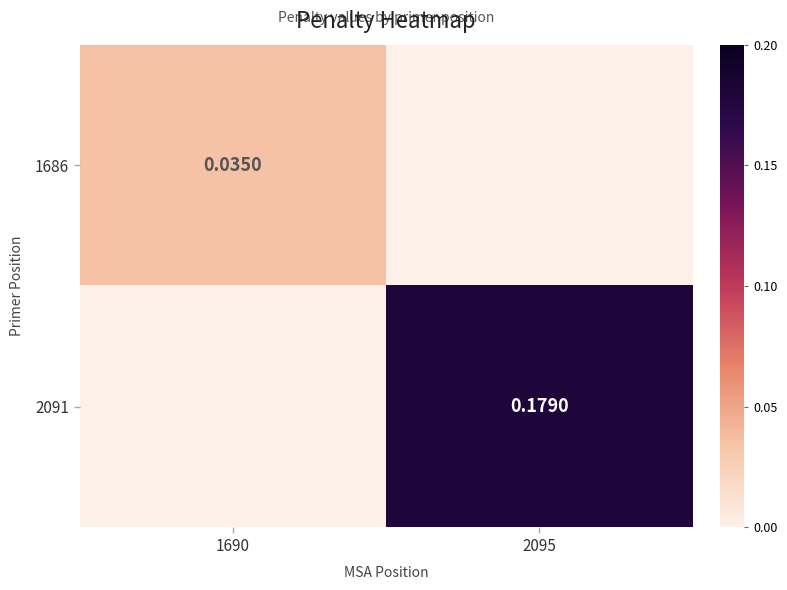

Is the value of 2091 at 2095 greater than the value of 1686 at 1690?

Yes